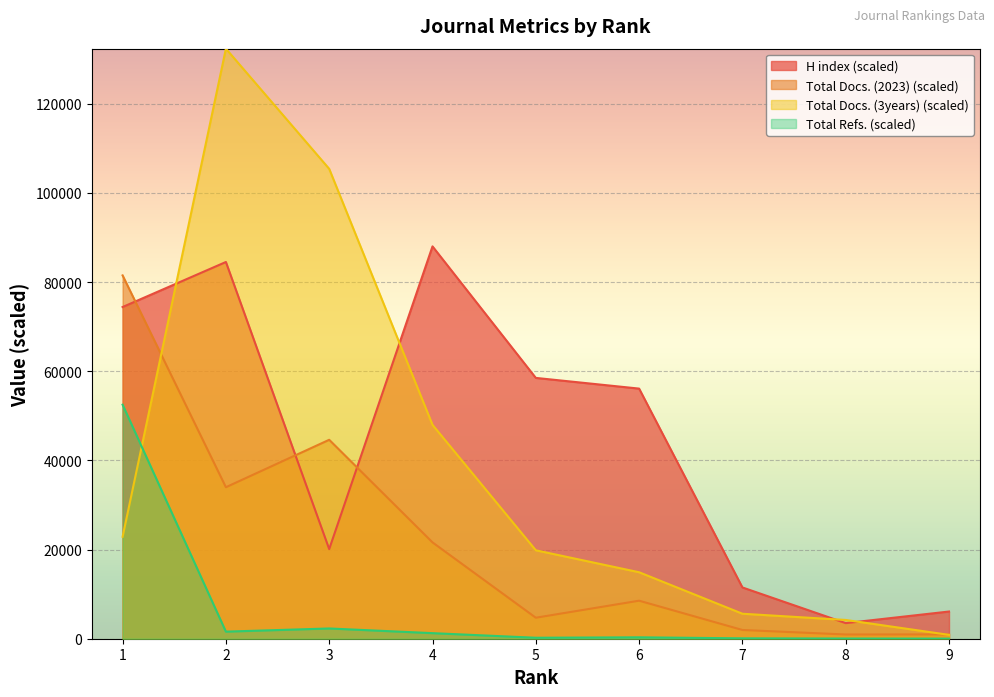

How many values in the Total Docs. (3years) series exceed 19835?

4